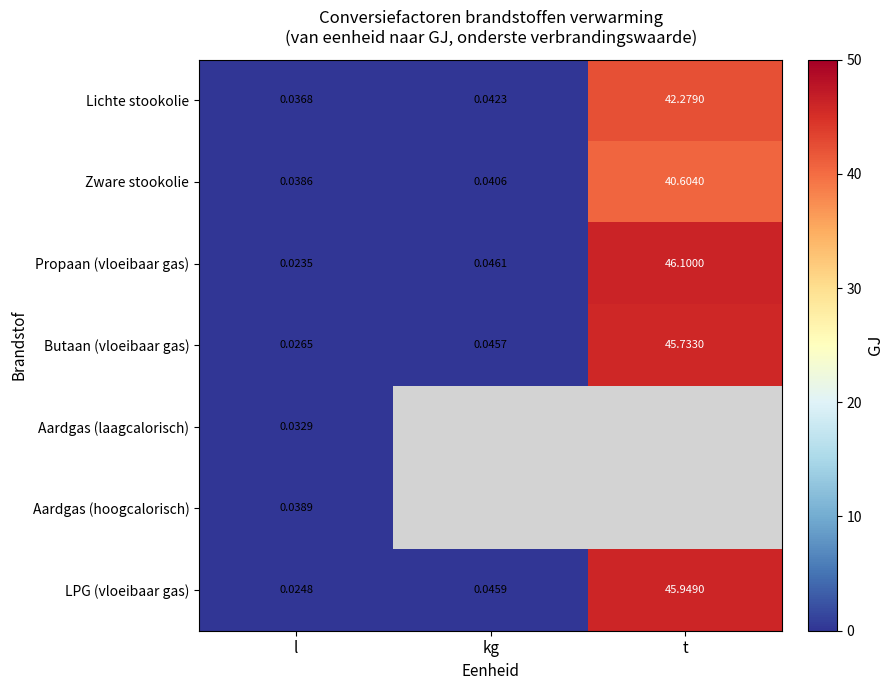

Rank the categories by Lichte stookolie value from lowest to highest.

l, kg, t